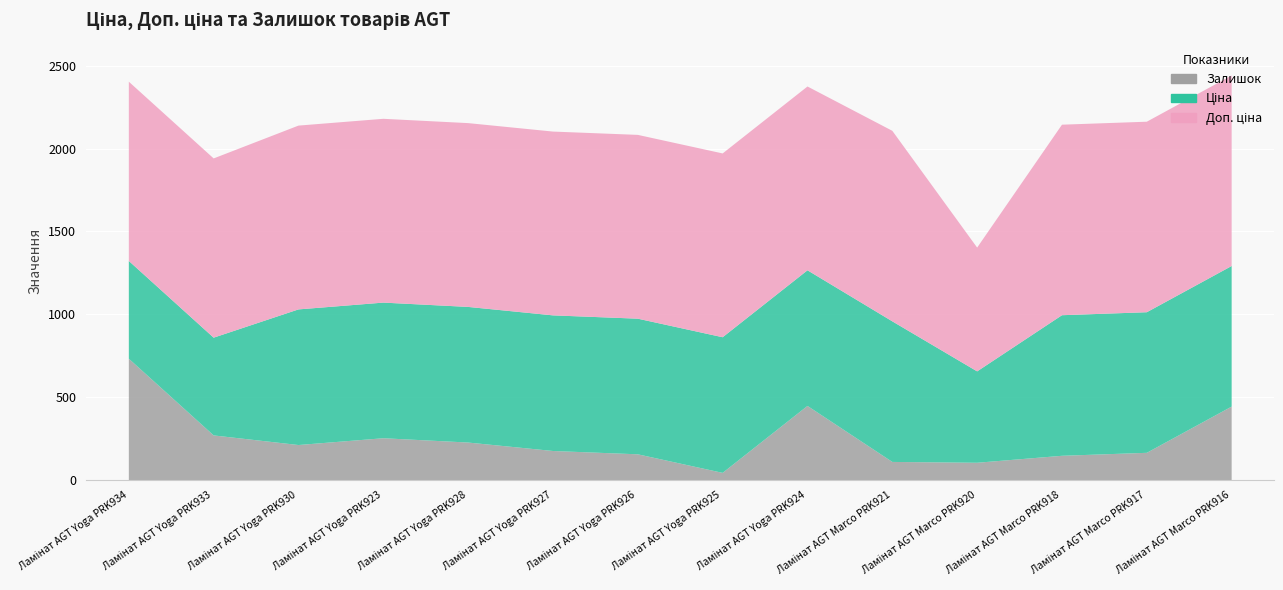

Rank the series by their average value, from highest to lowest.

Доп. ціна, Ціна, Залишок